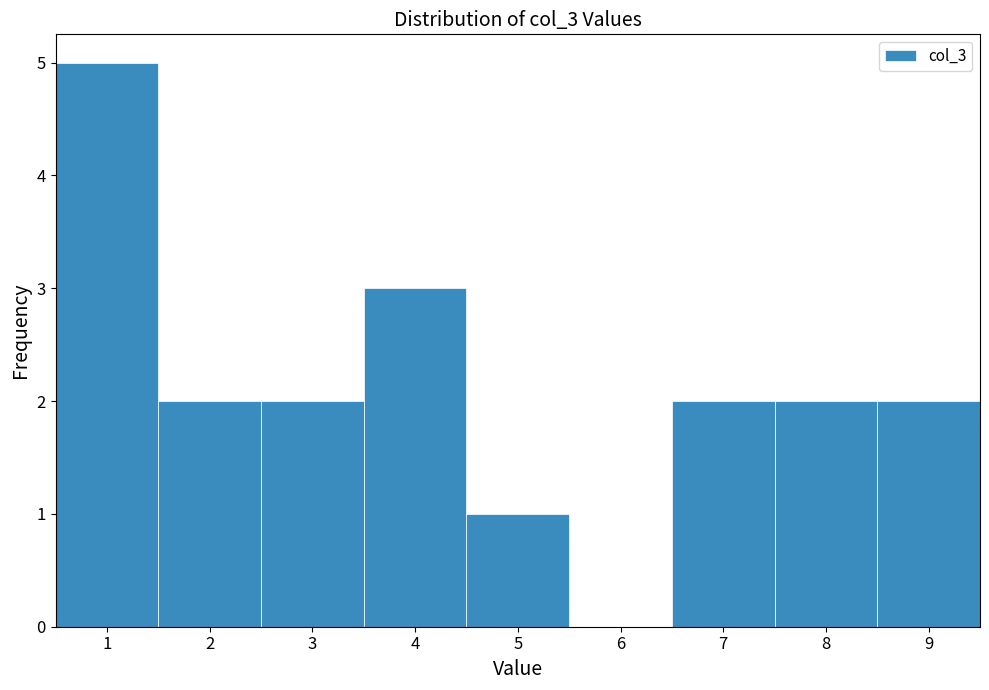

Which range on the x-axis has the tallest bar?

0.5 to 1.5